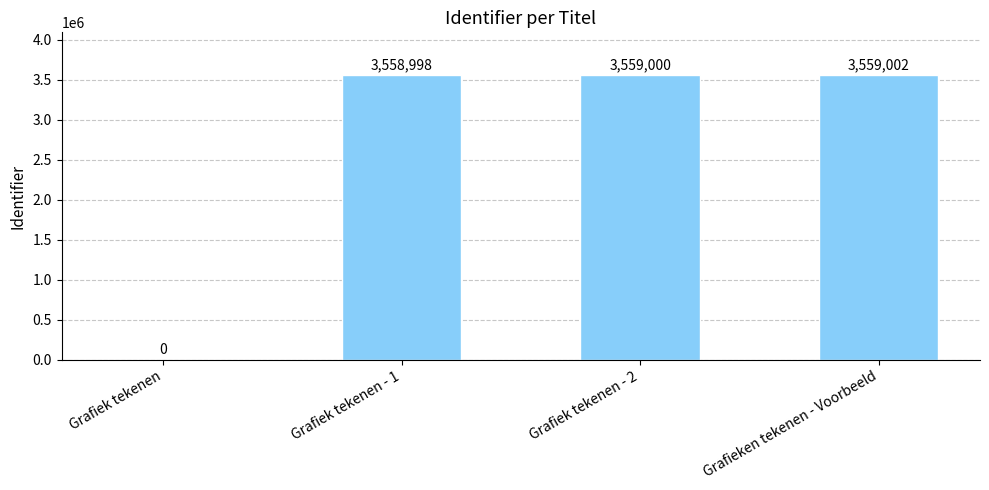

Is it true that the value at Grafiek tekenen - 2 is 6003460?

False